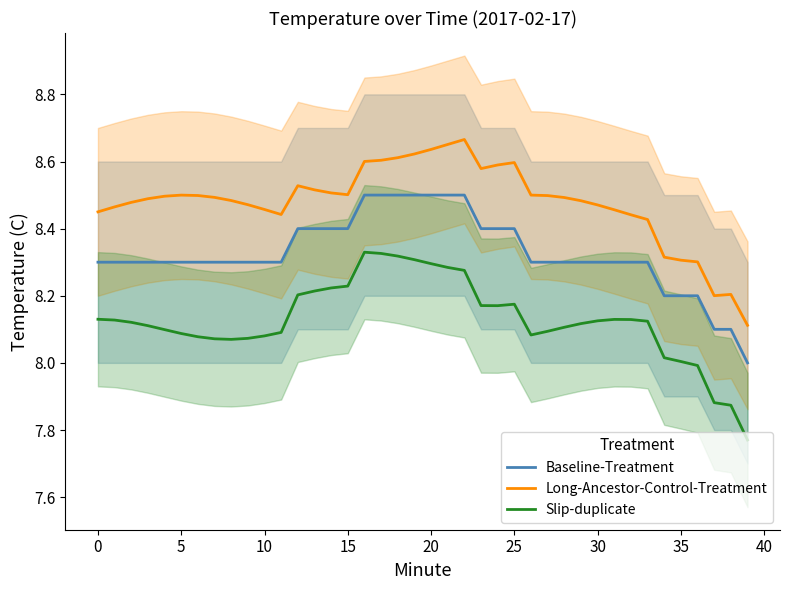

Is the value of Baseline-Treatment at 20 greater than the value of Slip-duplicate at 20?

Yes